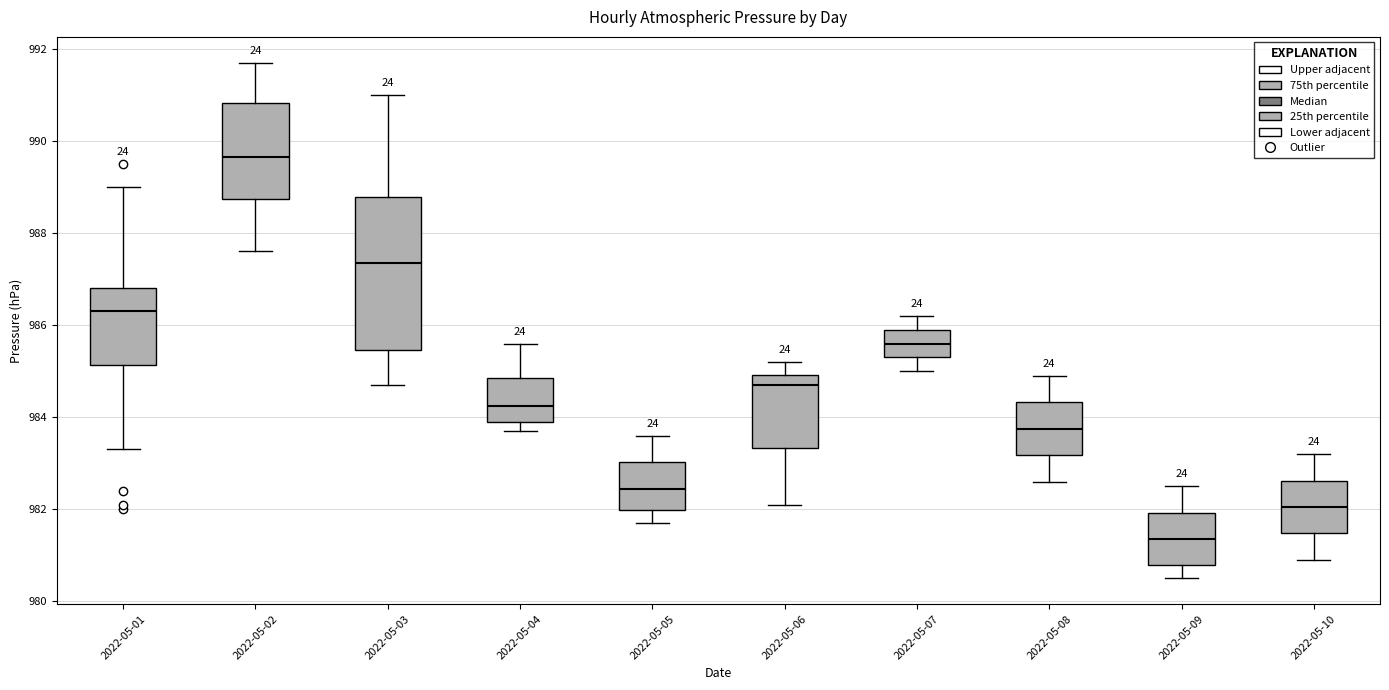

Where is the upper edge of the box for 2022-05-03 on the y-axis? The values are not printed on the chart, so give them approximately, as read against the axis.

988.8